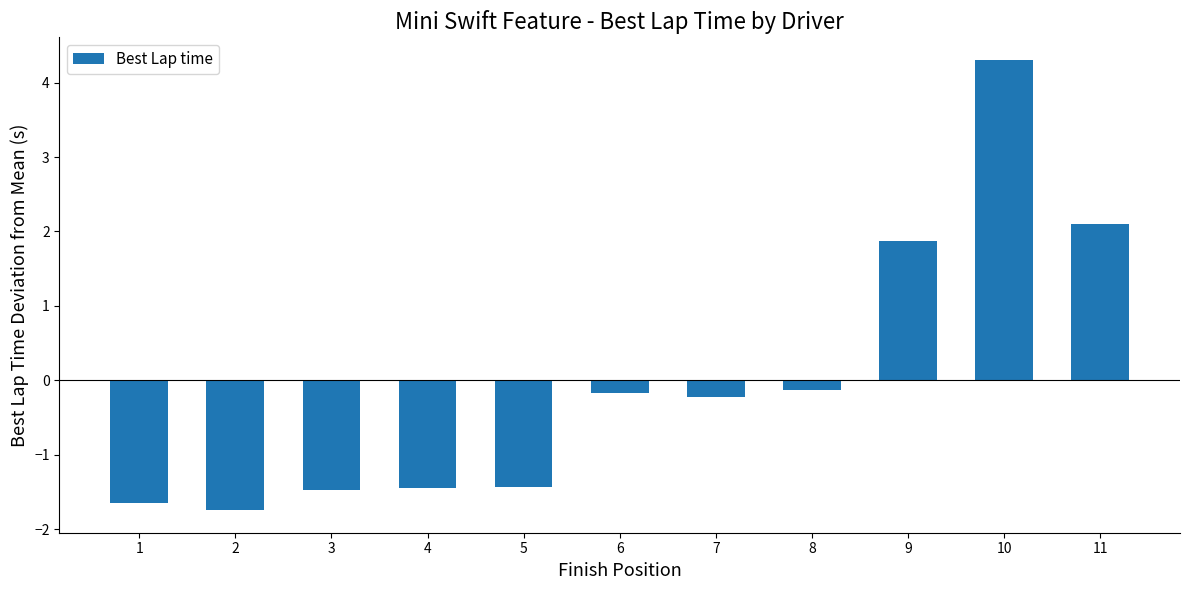

At which label does the data first exceed 0?

9